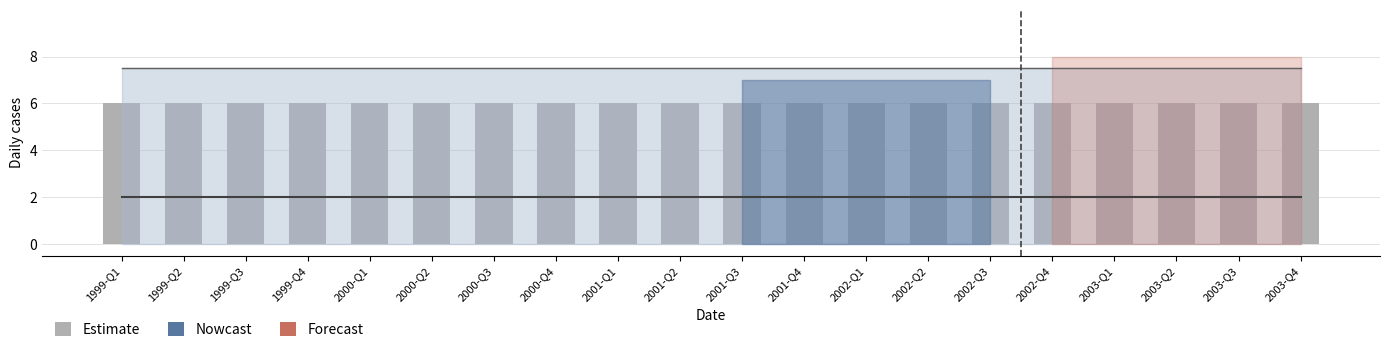

The OBS_VALUE series shows 0 at 1999-Q2. True or false?

True